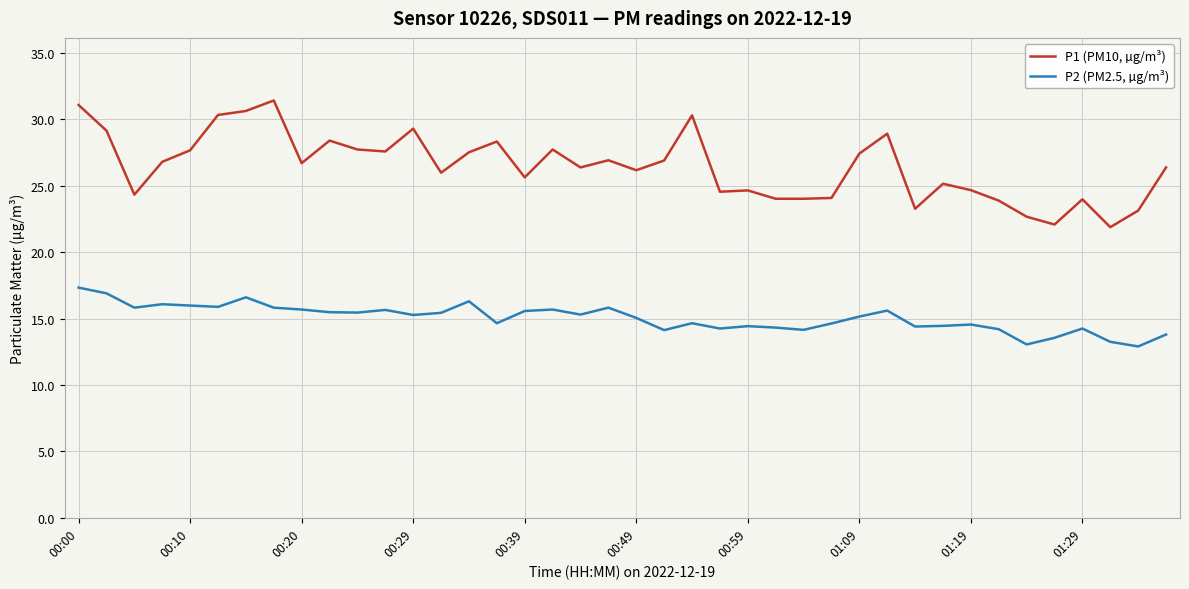

List the series in order of their peak value, lowest first.

P2 (PM2.5, µg/m³), P1 (PM10, µg/m³)